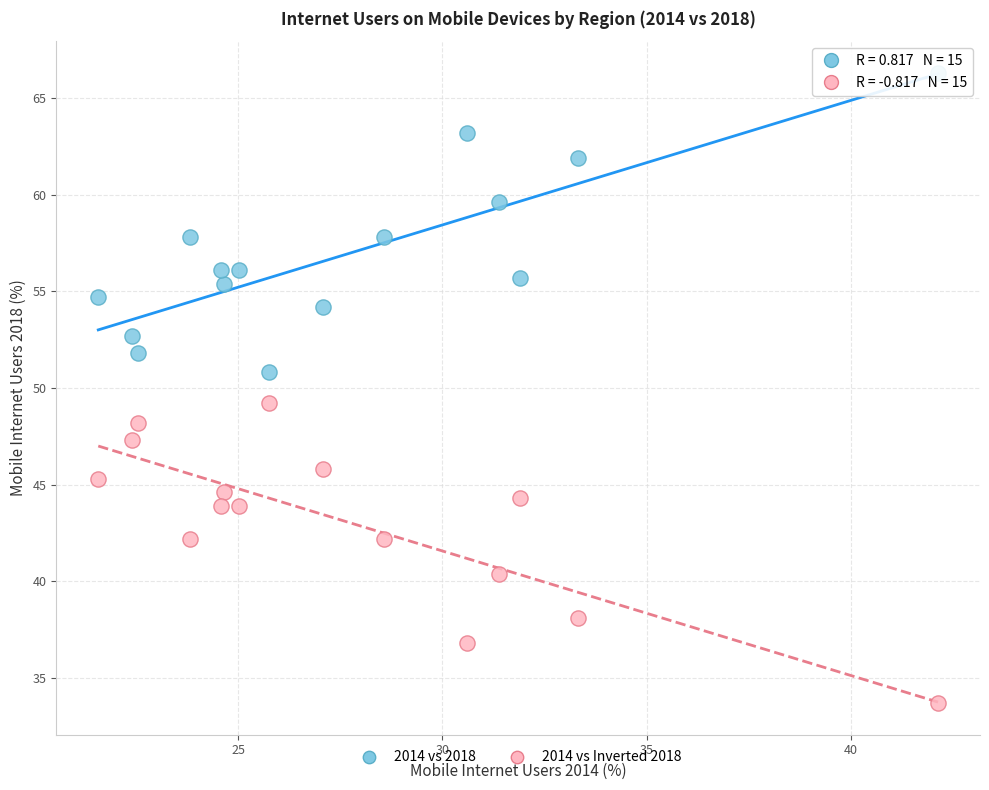

Across all data points, what is the range of X values (max minus min)?

20.6